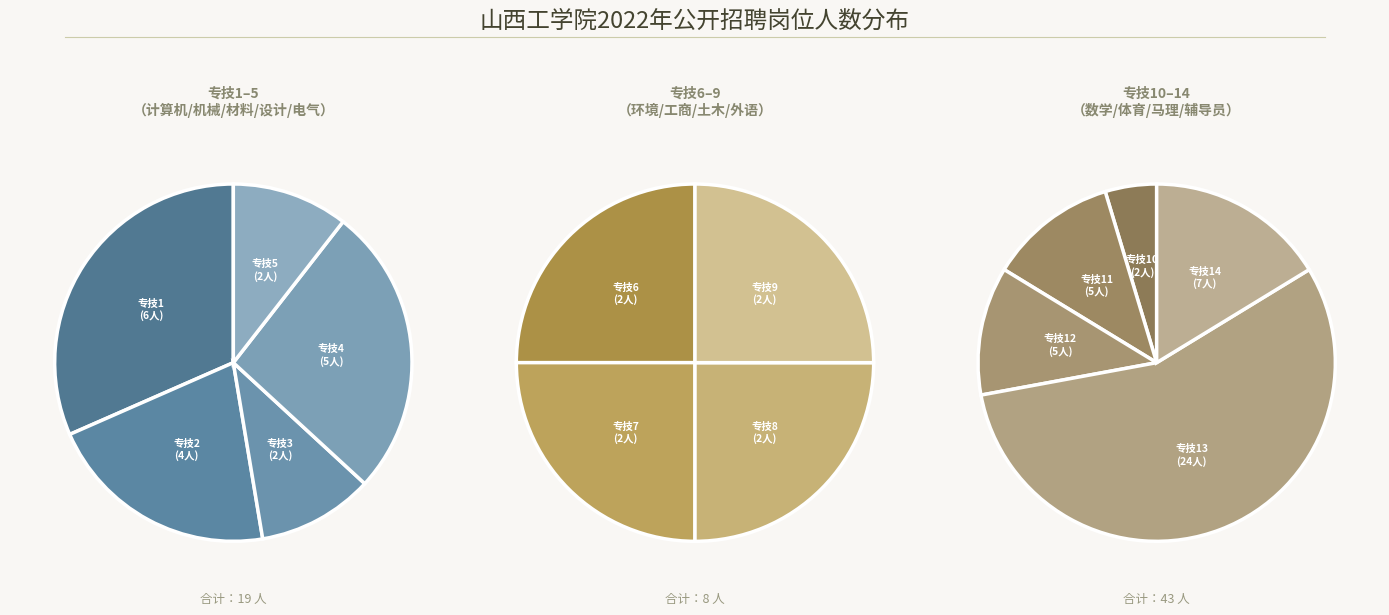

Which slice is the smallest?

专技3